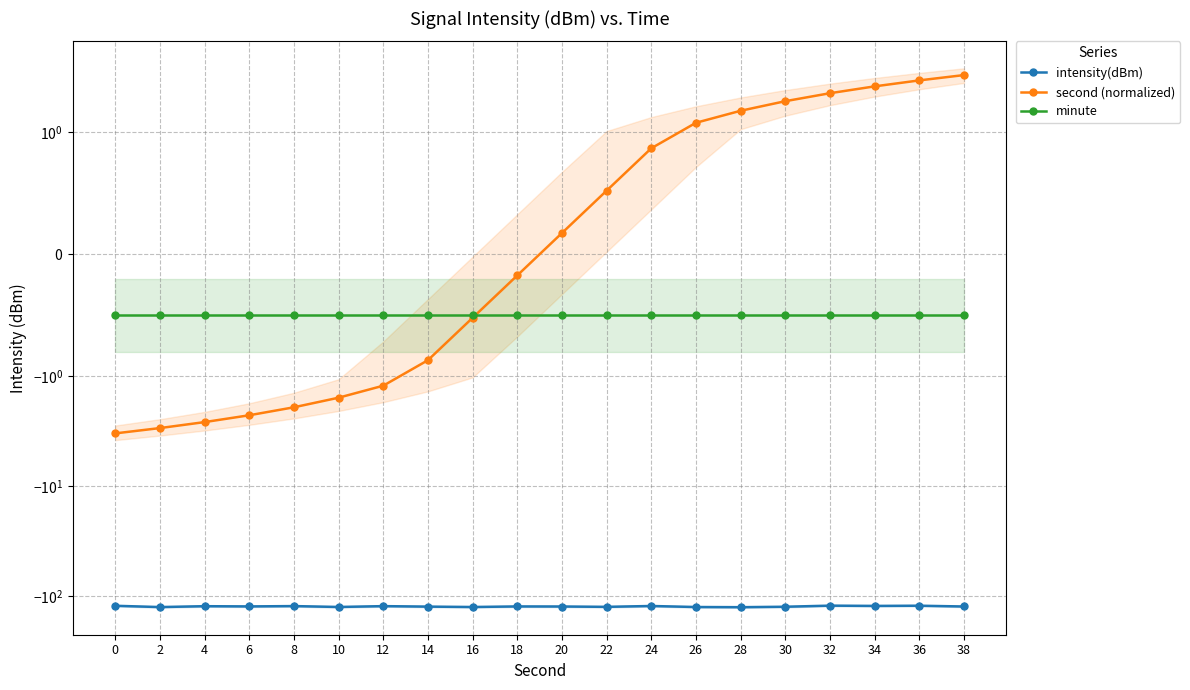

Which has a higher value, 22 or 32?

32